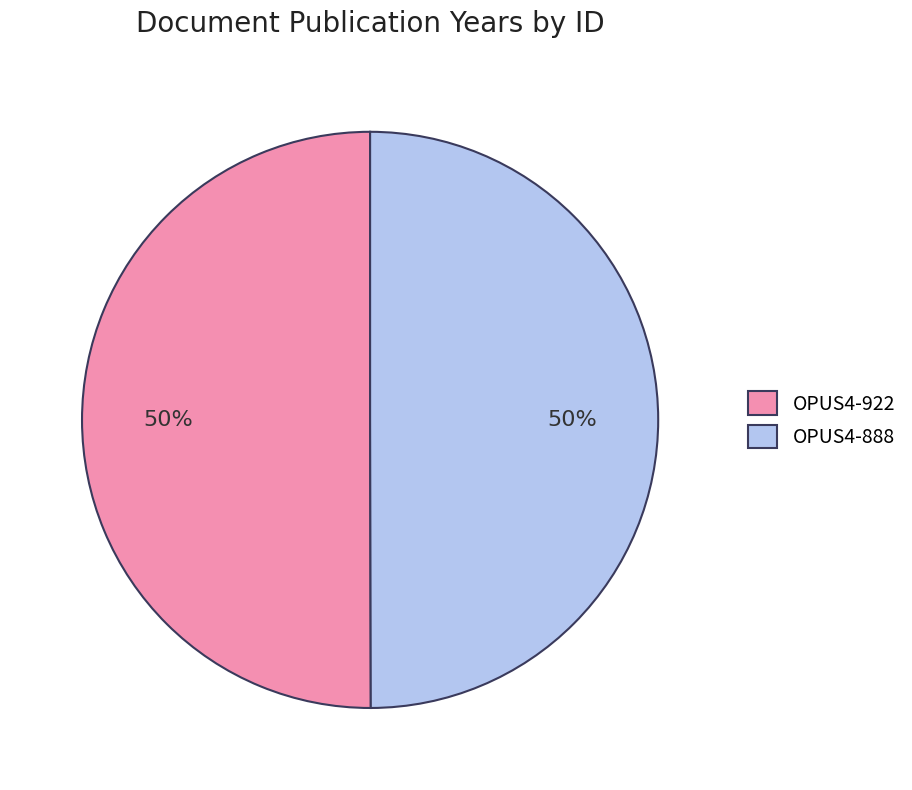

Is it true that OPUS4-888 is 44% of the pie?

False